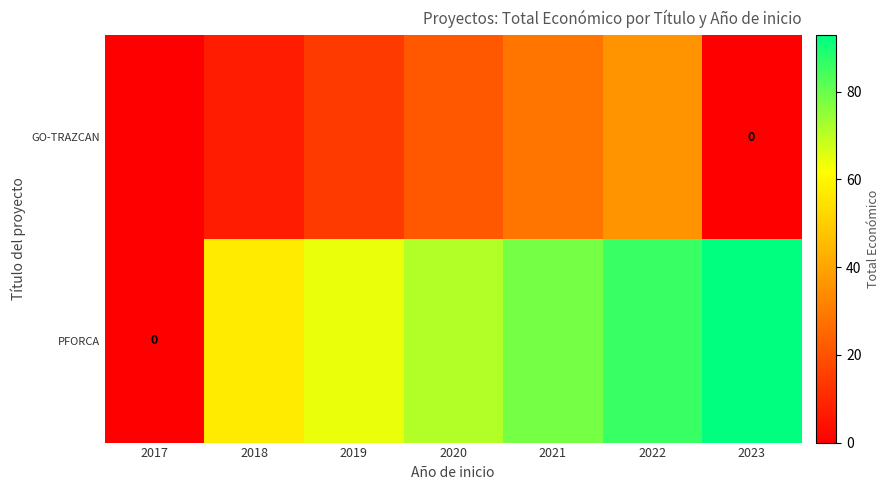

At how many categories does at least one series exceed 41?

6